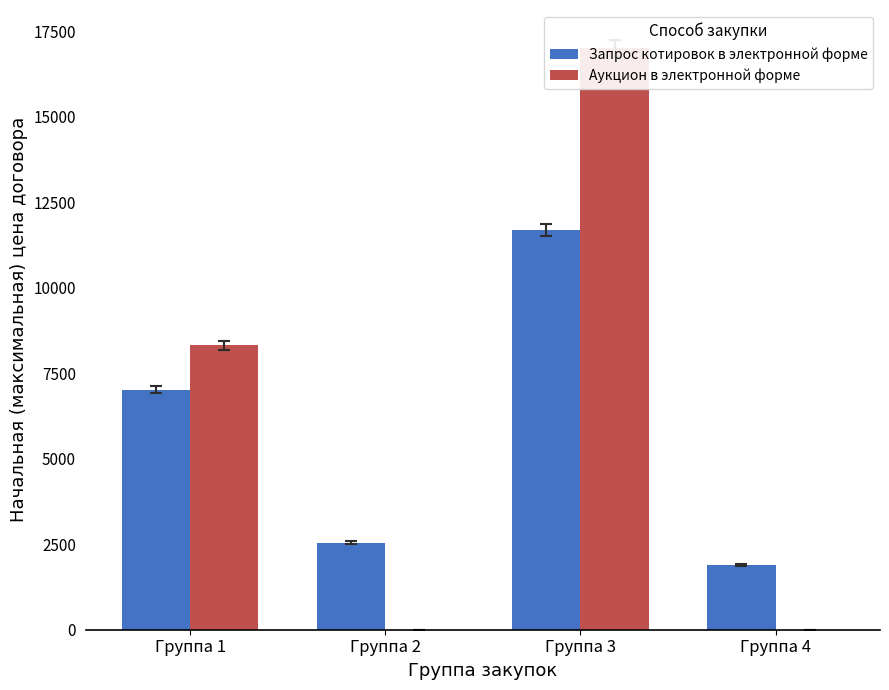

At which category is the sum across all series the highest?

Группа 3